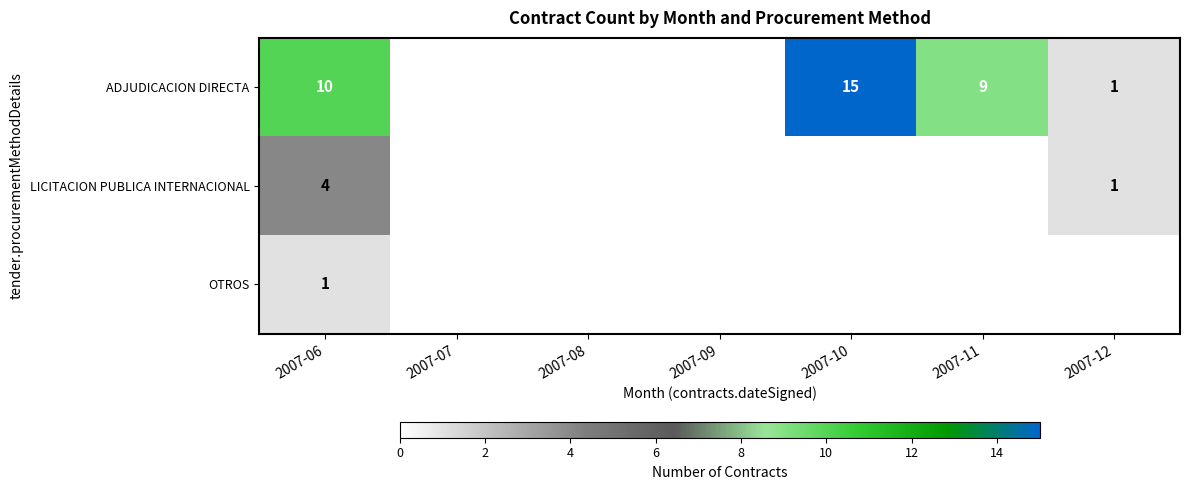

What is the spread (max minus min) of values at 2007-11?

9